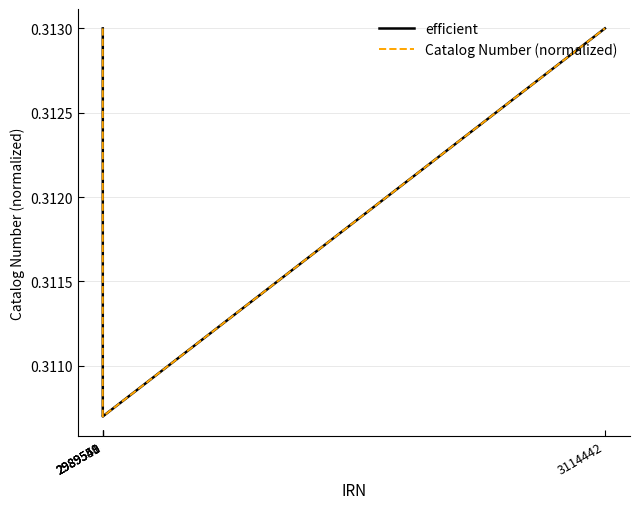

What is the smallest value displayed?

0.3